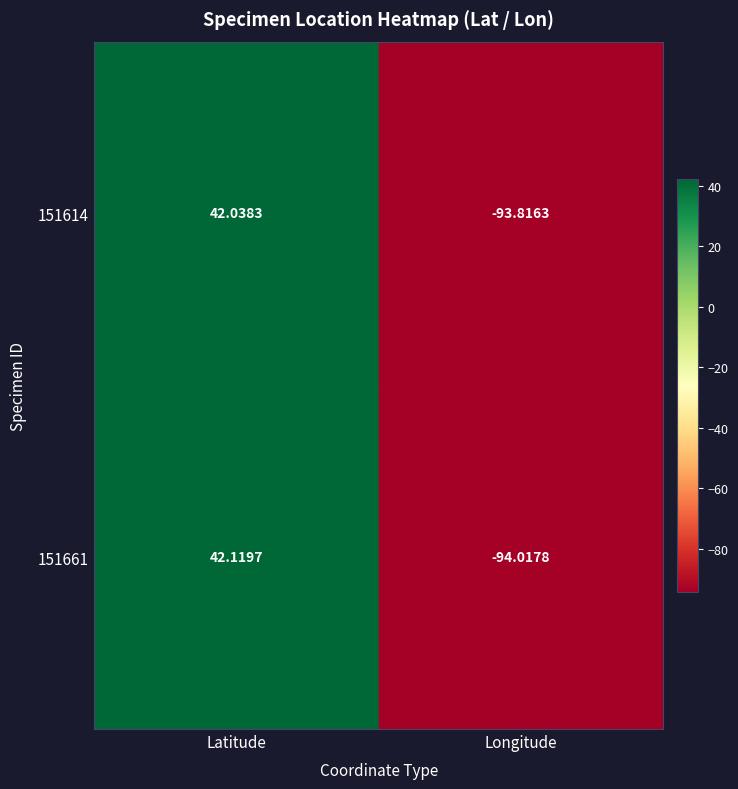

What is the difference between the highest and lowest values at Latitude?

0.1